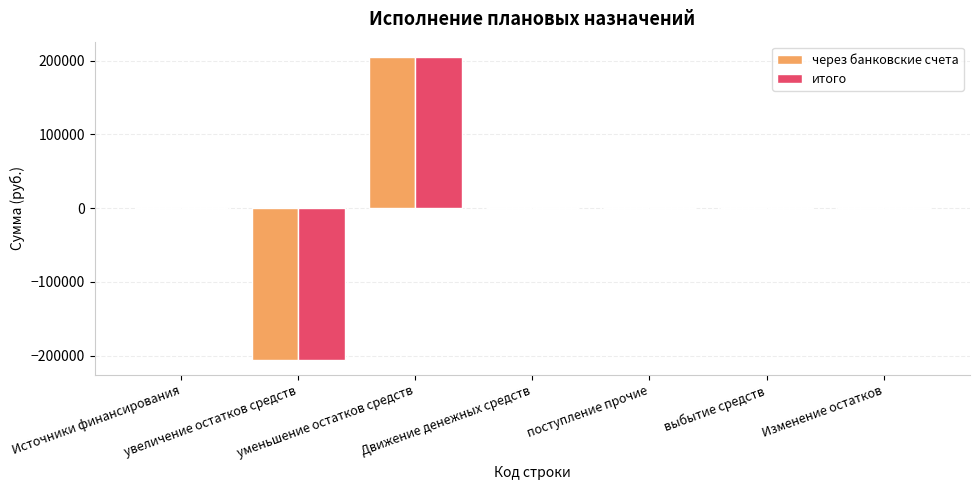

What is the maximum value shown in the chart?

205357.6